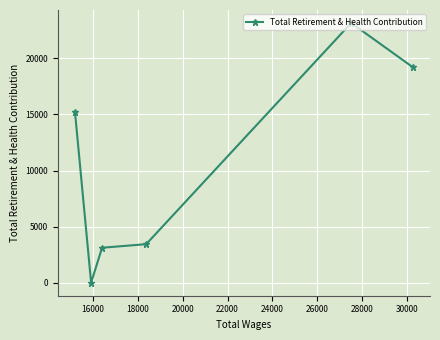

What is the sum of all values?

64174